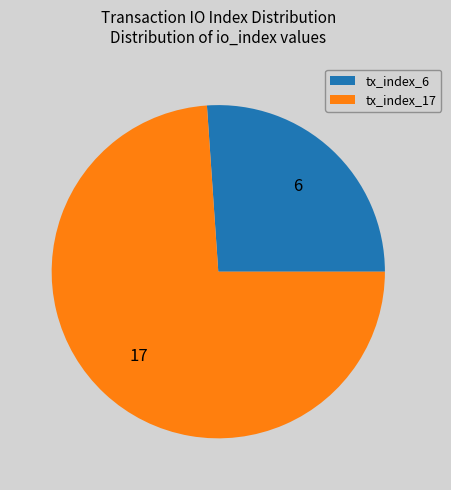

Rank the categories by value from lowest to highest.

tx_index_6, tx_index_17